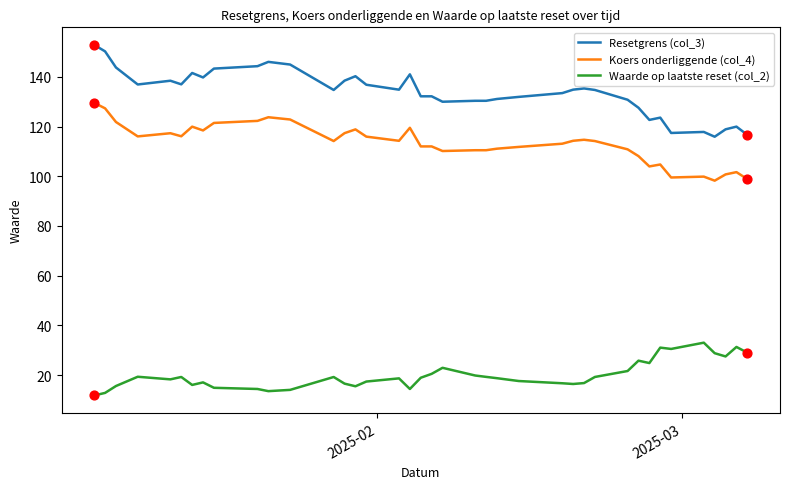

Which series has the widest spread of values?

Resetgrens (col_3)